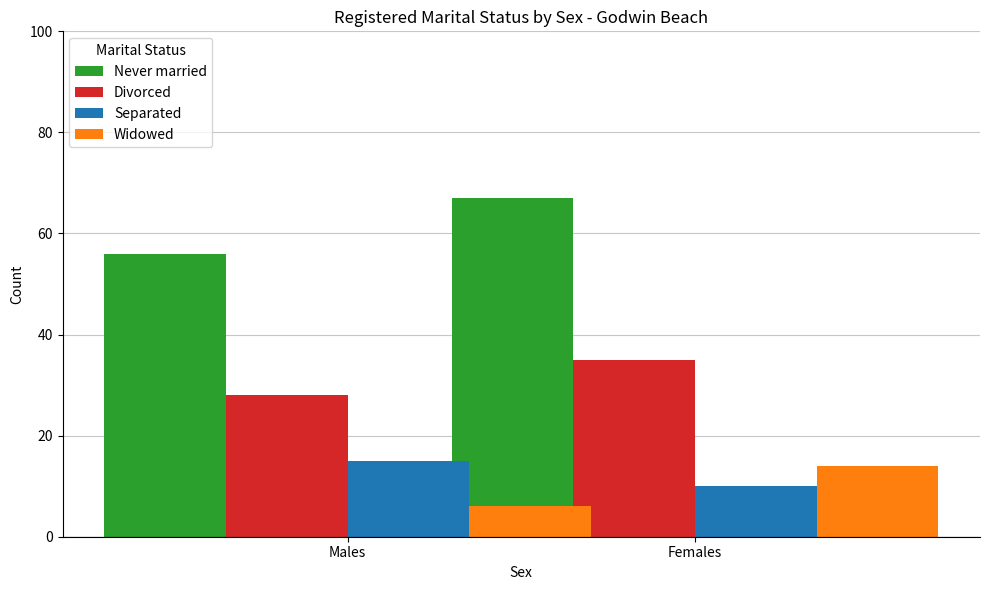

What position from the left is Males?

1